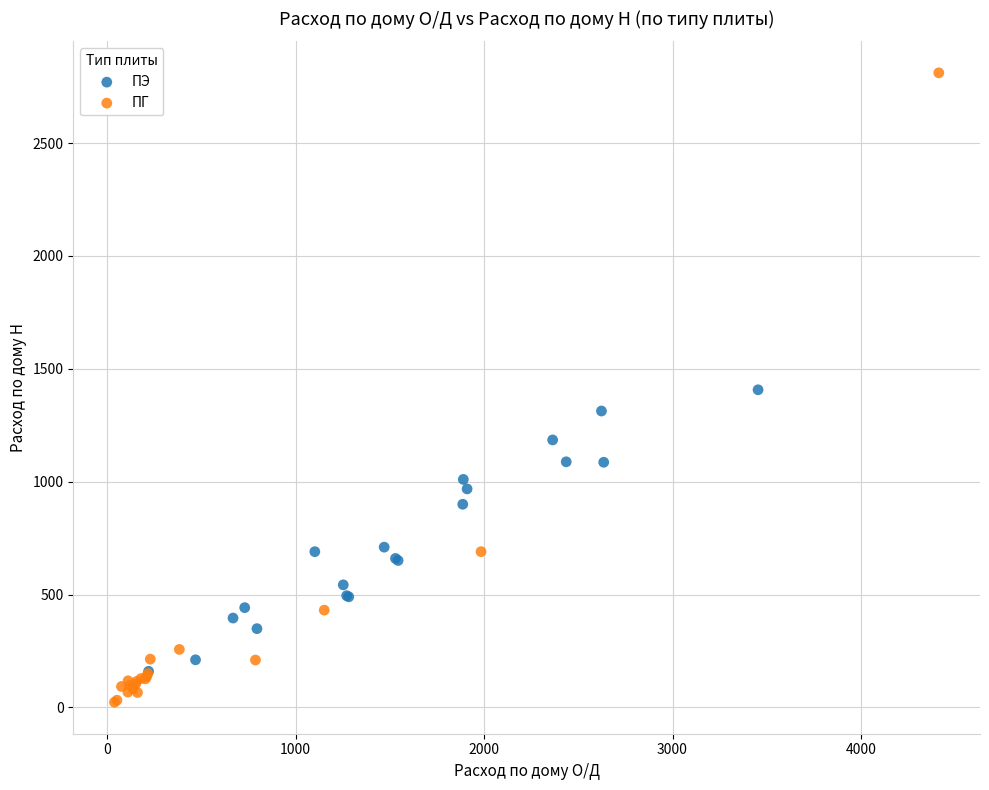

Which series contains the highest Y value?

ПГ